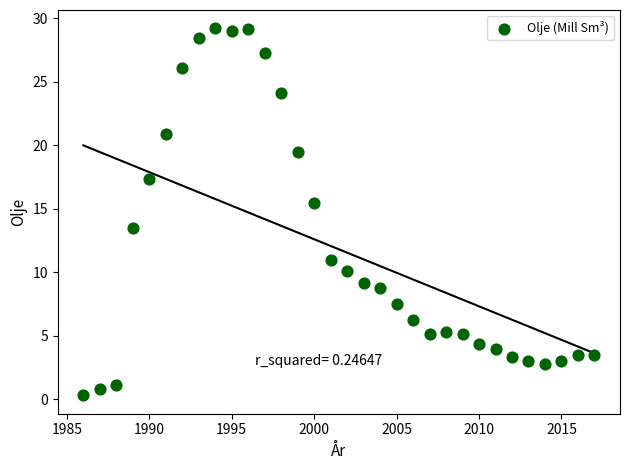

What Y value in the scatter plot is closest to 14?

13.5